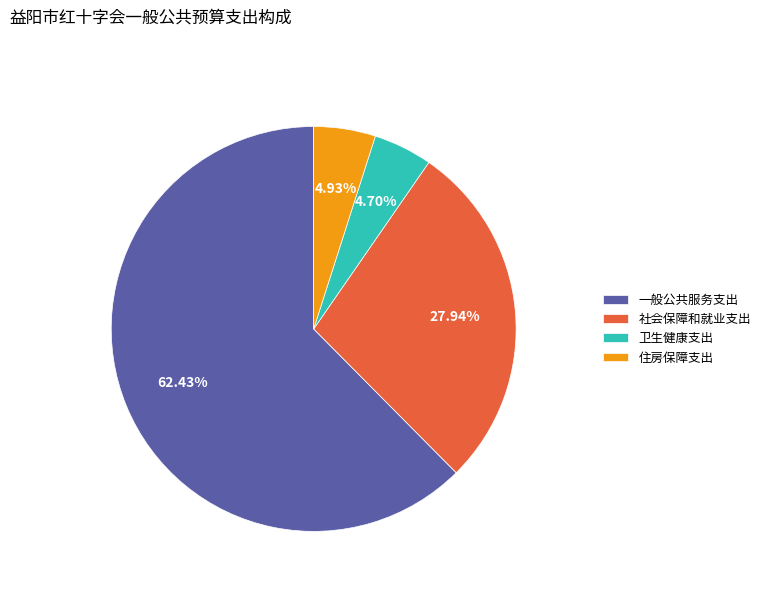

Count the number of slices in the pie.

4